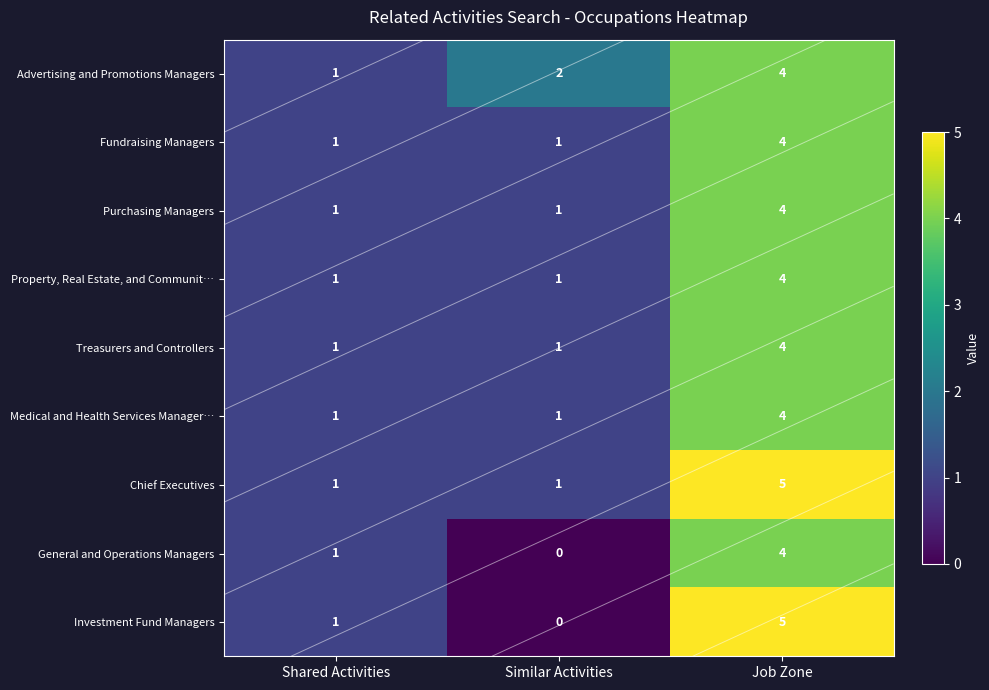

Which has a higher value, Job Zone or Shared Activities?

Job Zone